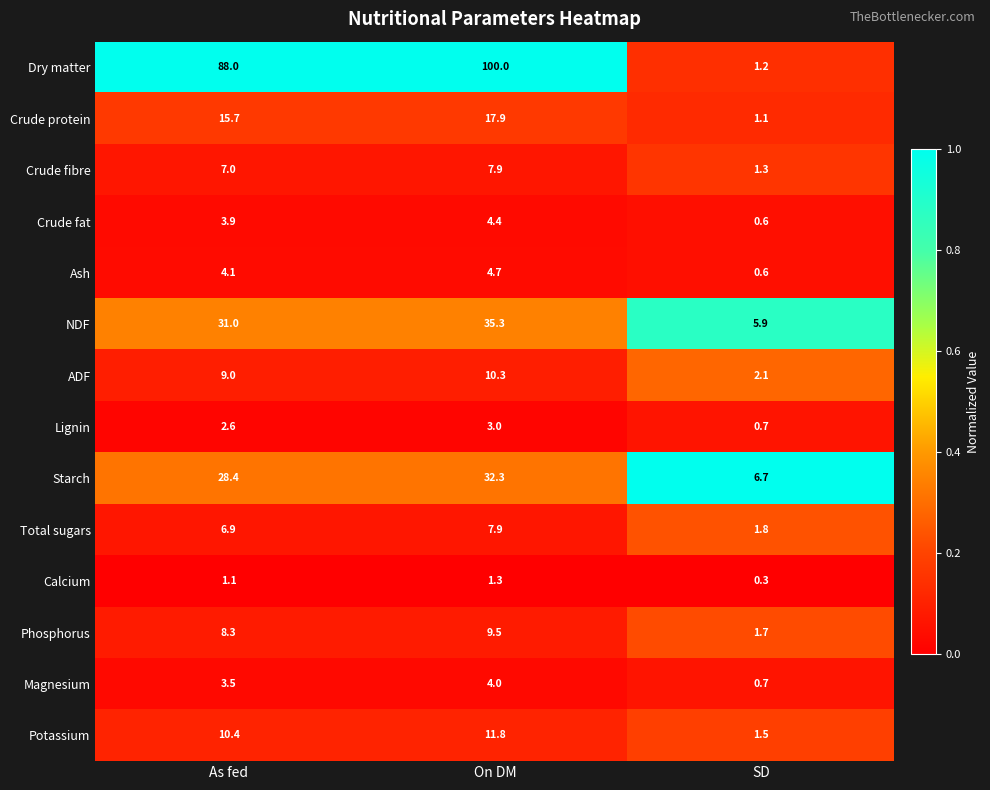

Which series has the largest total across all categories?

Dry matter